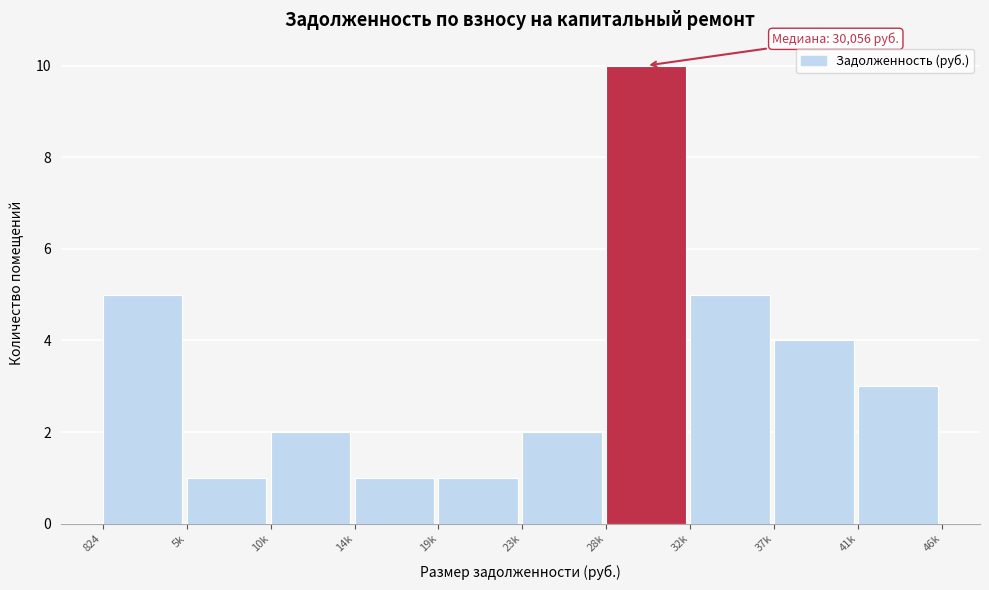

Reading left to right, extract all data points from this chart.

824=5	5k=1	10k=2	14k=1	19k=1	23k=2	28k=10	32k=5	37k=4	41k=3